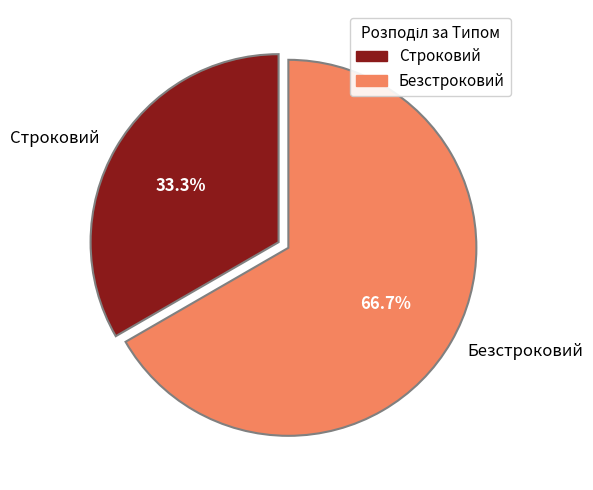

To the nearest percent, what percentage of the pie is Строковий?

33%